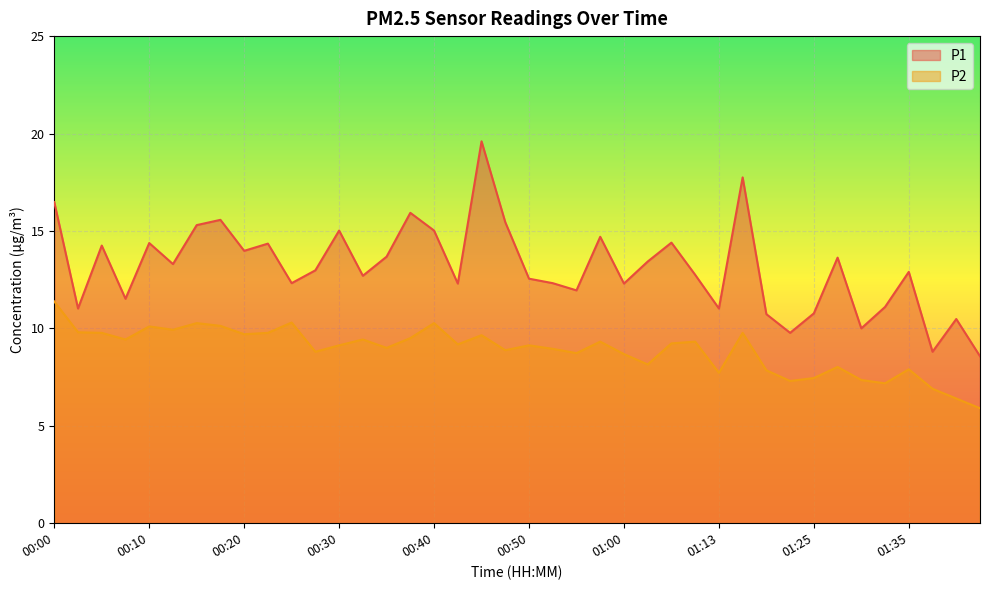

What position from the right is 01:43?

1